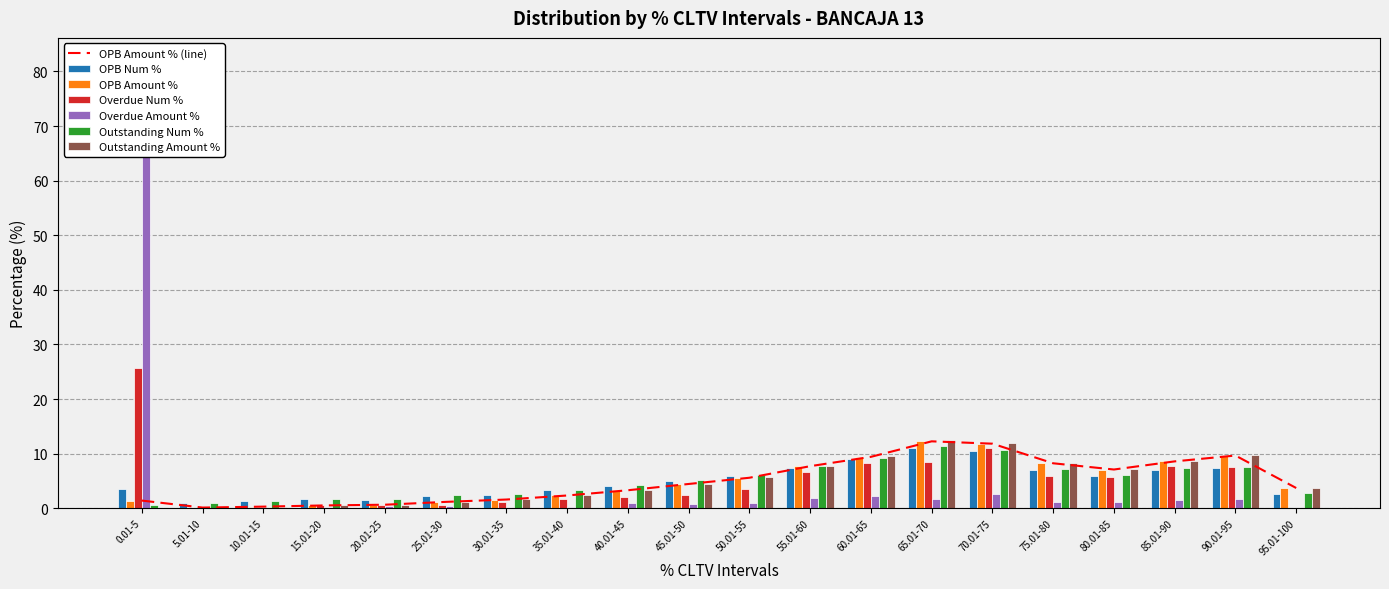

What is the difference between the OPB Amount % values at 90.01-95 and 75.01-80?

1.4